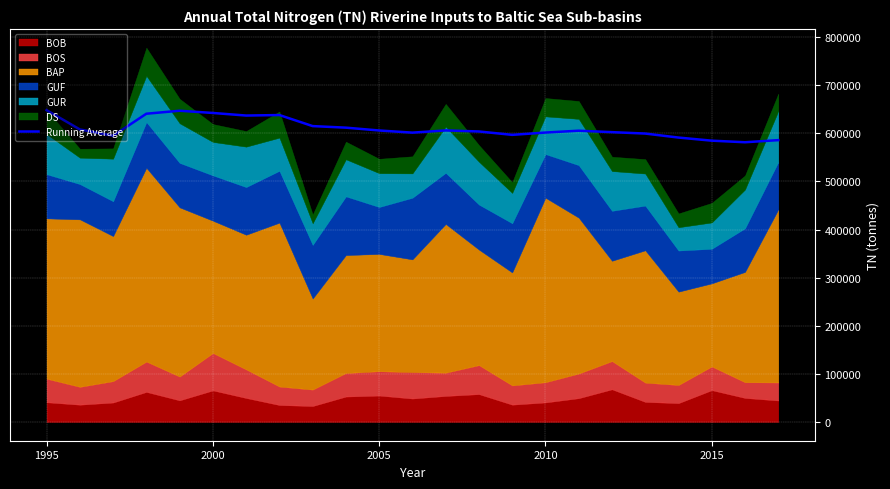

What is the lowest value of the Running Average series?

581373.8